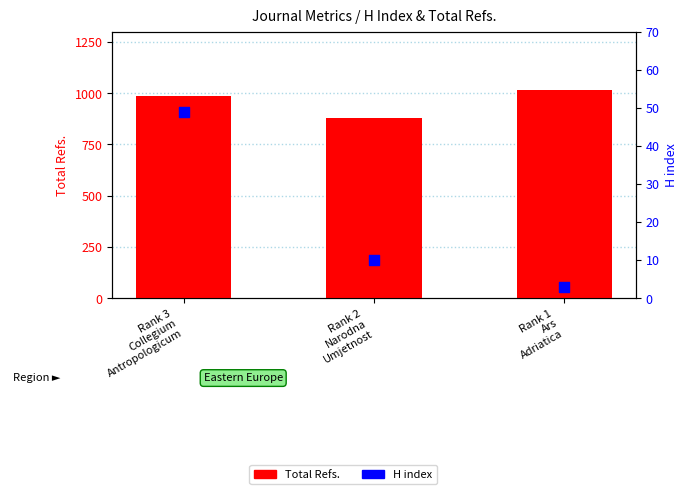

What is the total value across all series at Rank 3
Collegium
Antropologicum?

1037